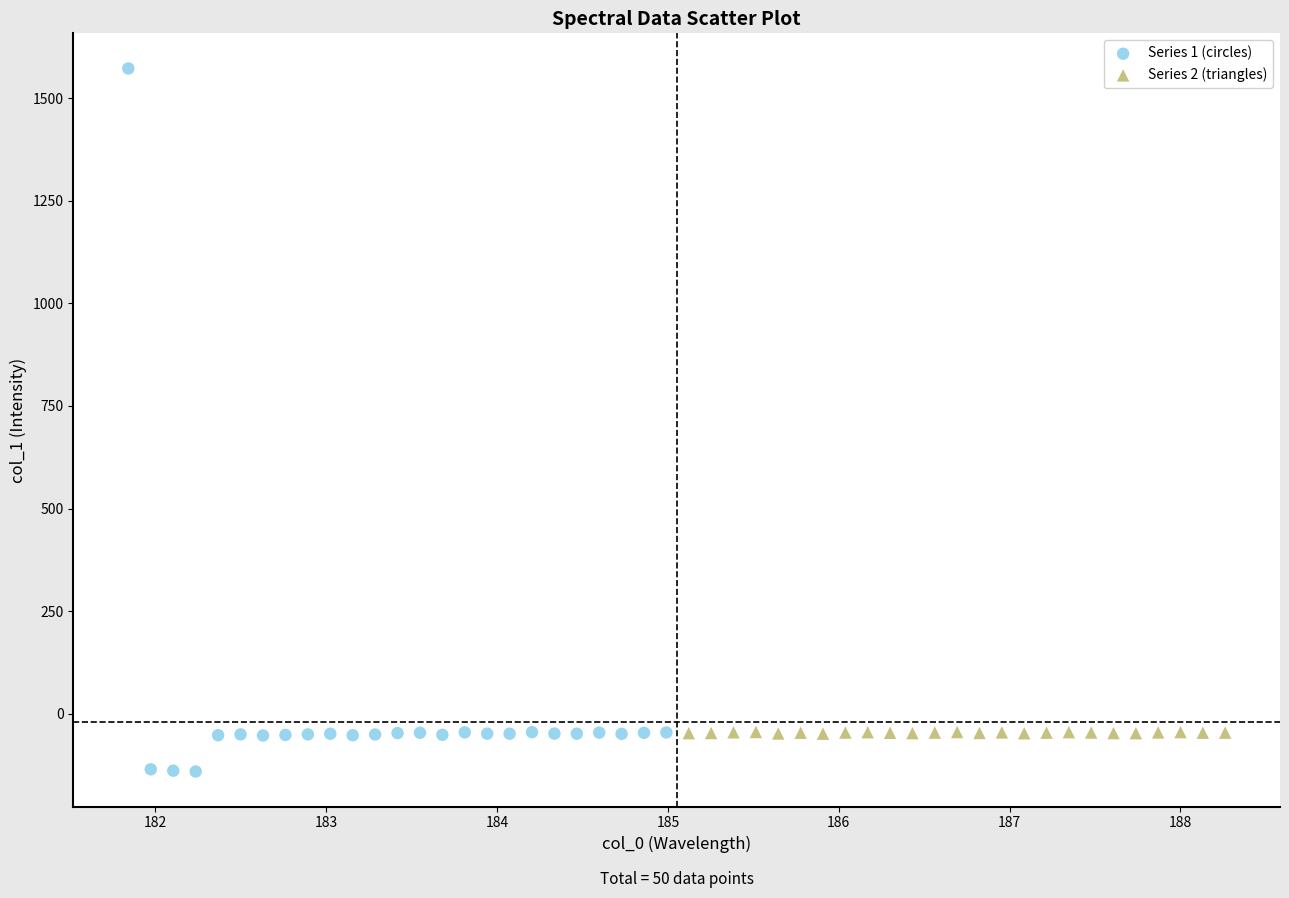

Which series reaches the maximum Y coordinate?

Series 1 (circles)